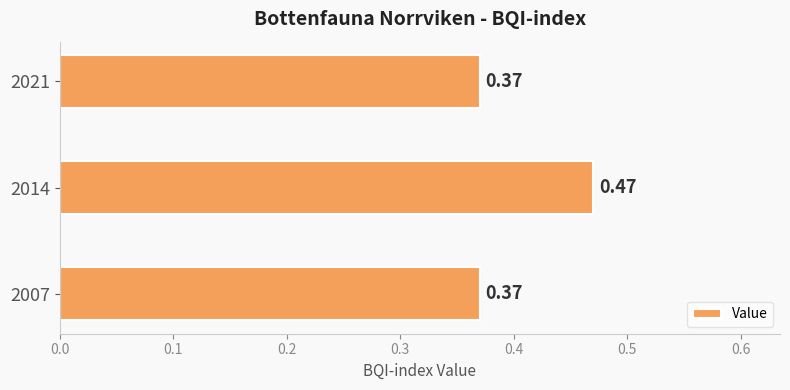

Count the values in the range 0 to 1.

3